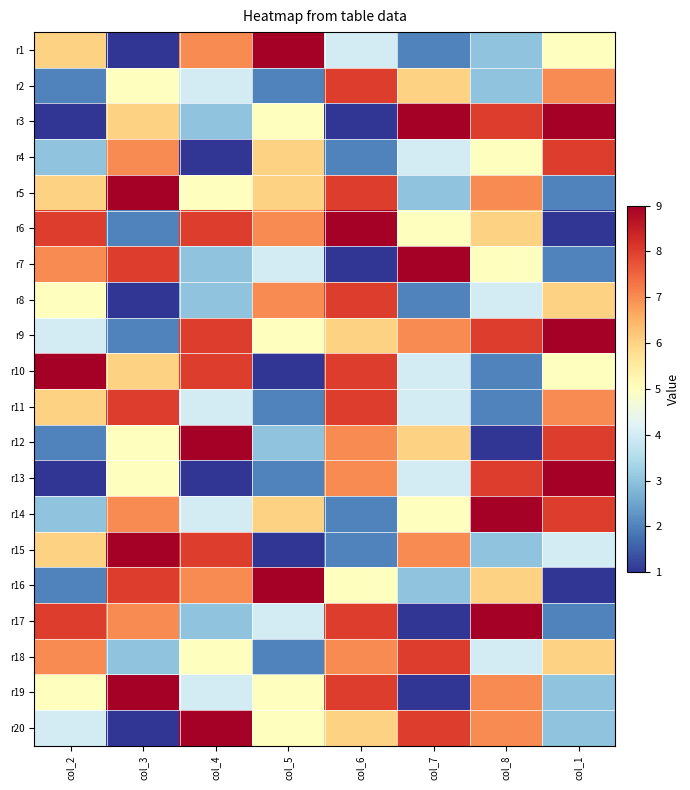

What is the total value across all series at col_7?

98